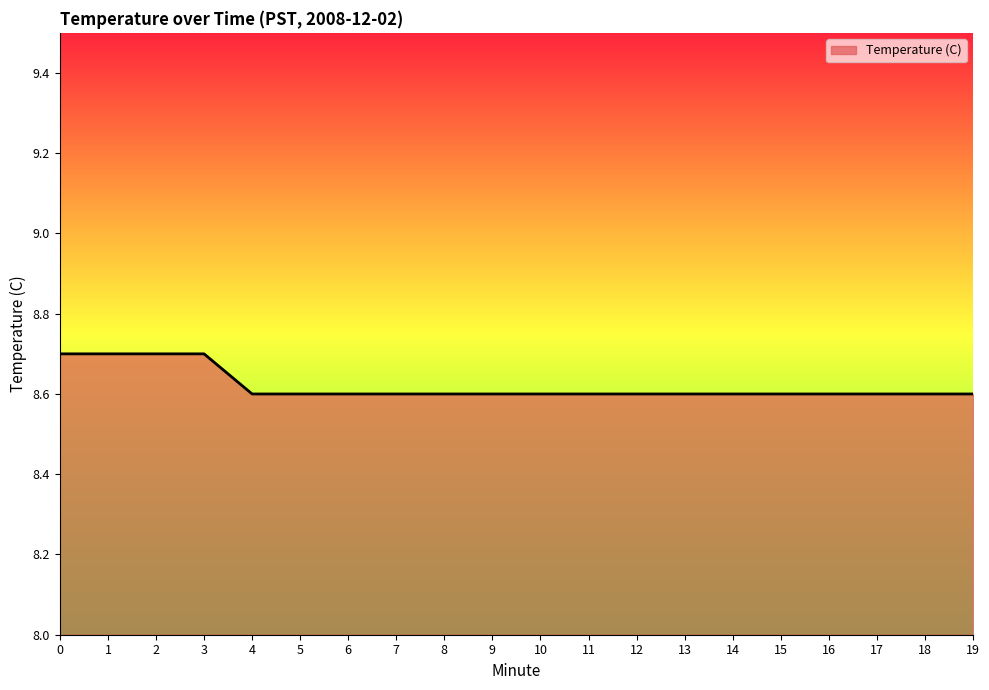

Reading left to right, what are all the values shown in this chart?

0=8.7	1=8.7	2=8.7	3=8.7	4=8.6	5=8.6	6=8.6	7=8.6	8=8.6	9=8.6	10=8.6	11=8.6	12=8.6	13=8.6	14=8.6	15=8.6	16=8.6	17=8.6	18=8.6	19=8.6